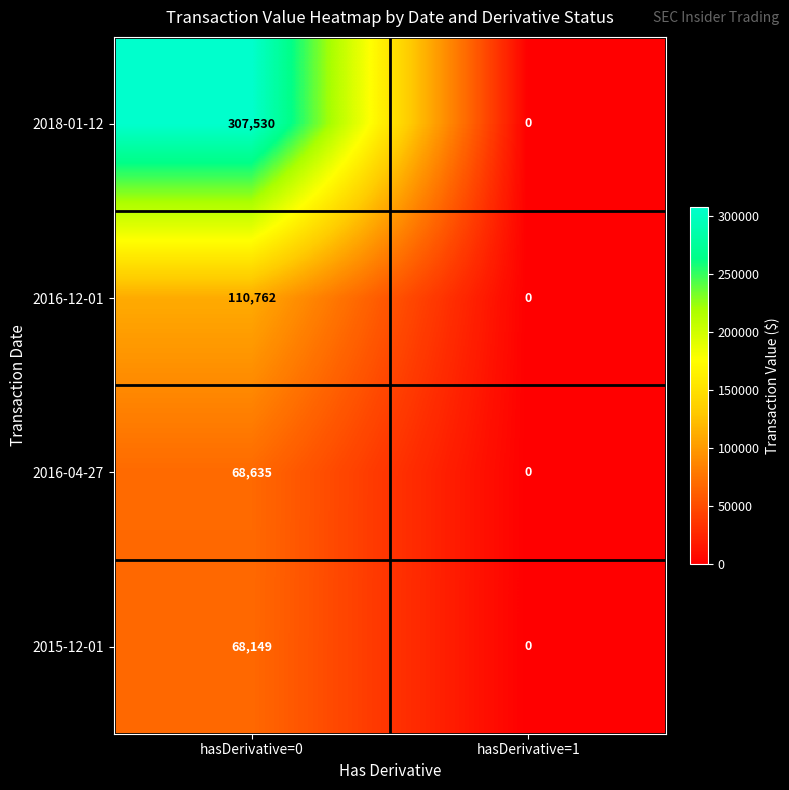

List the labels in order of 2016-04-27 value, largest first.

hasDerivative=0, hasDerivative=1